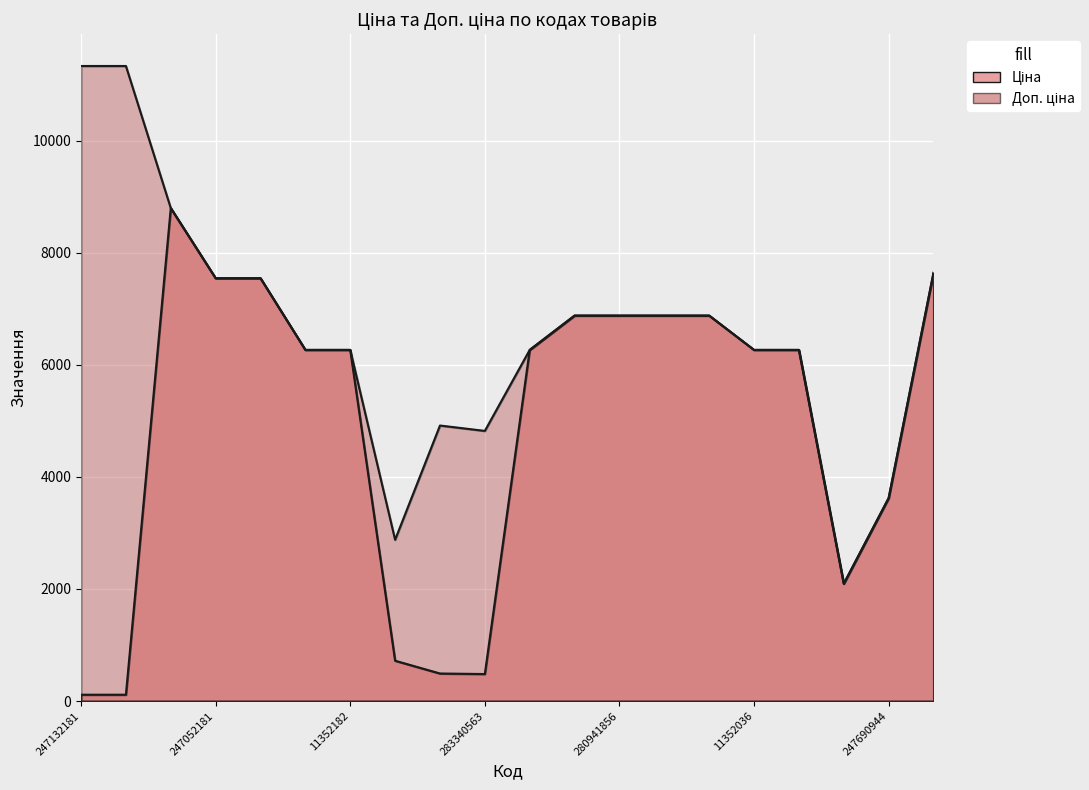

True or false: Доп. ціна has a value of 8797.6 at 248922198.

True